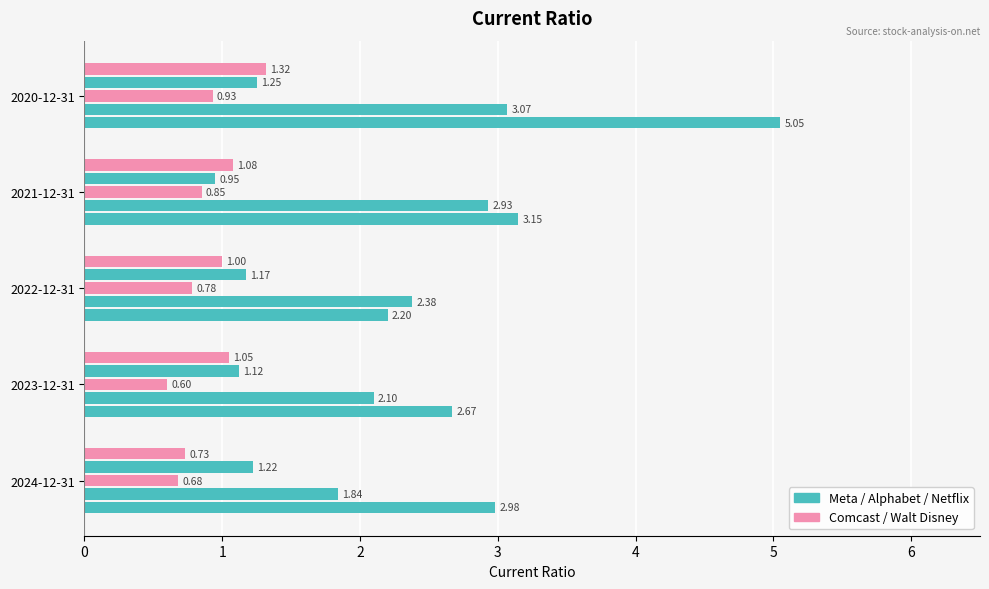

Reading right to left, what are all the values shown in this chart?

Meta Platforms Inc.: 5.0	3.1	2.2	2.7	3.0
Alphabet Inc.: 3.1	2.9	2.4	2.1	1.8
Comcast Corp.: 0.9	0.8	0.8	0.6	0.7
Netflix Inc.: 1.2	0.9	1.2	1.1	1.2
Walt Disney Co.: 1.3	1.1	1.0	1.1	0.7